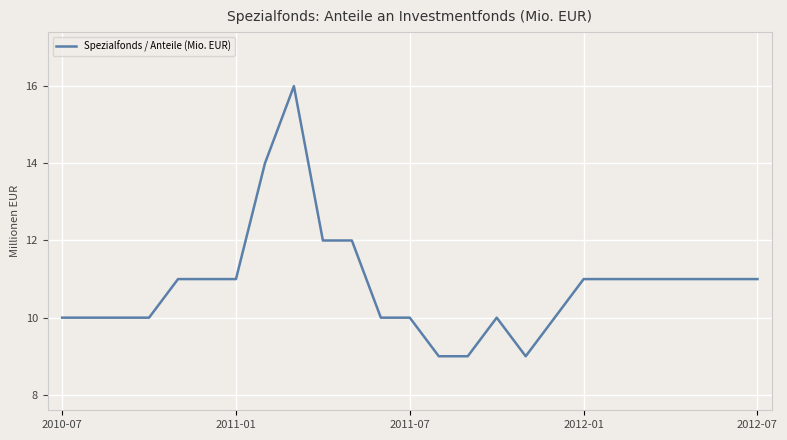

Does the chart display data point markers on the line(s)?

No